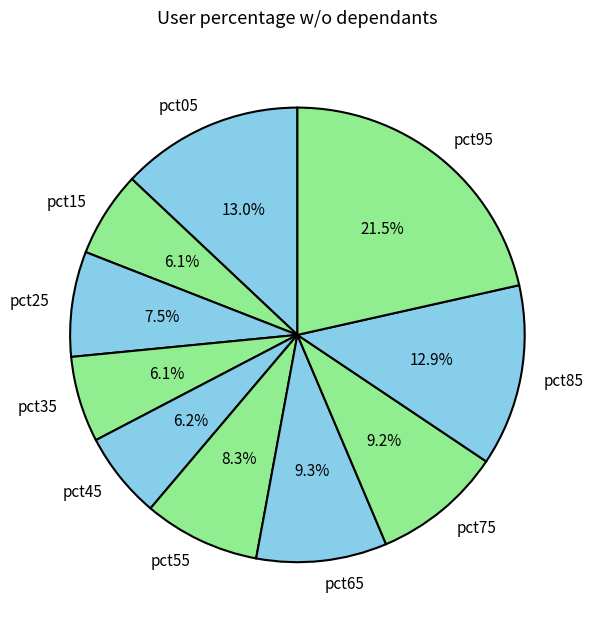

Does any single category account for the majority?

No